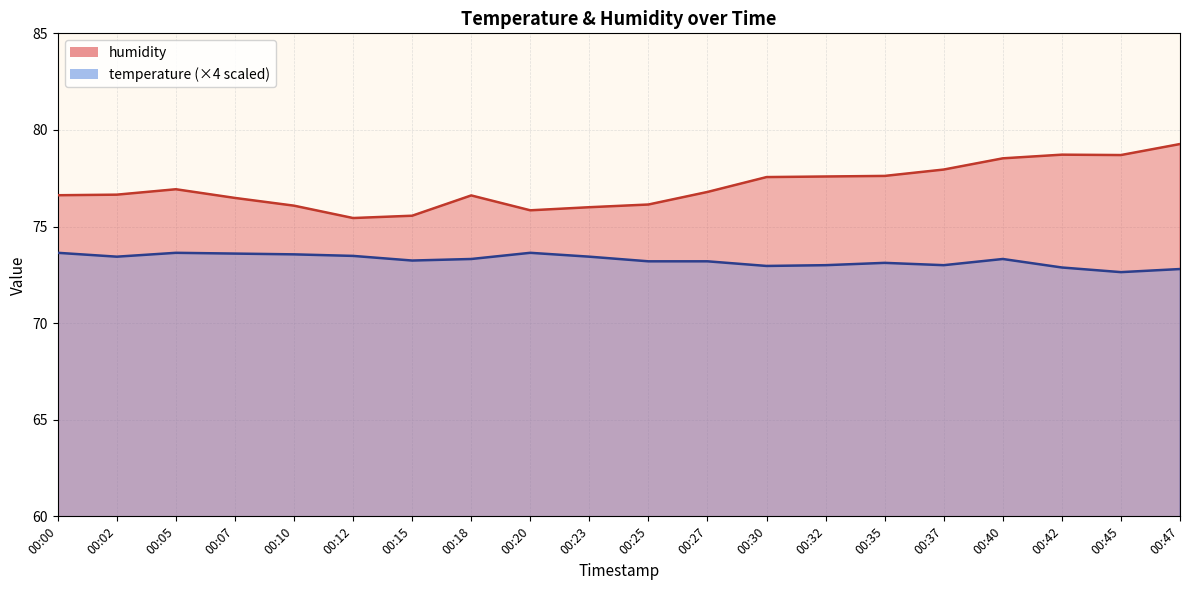

Which series changed the most between 00:10 and 00:35?

humidity